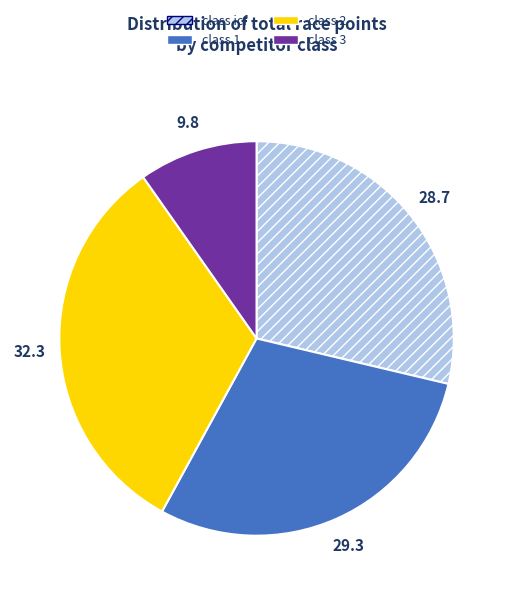

Does any single category account for the majority?

No